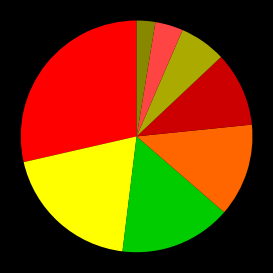

Is there any slice that represents more than half of the pie?

No